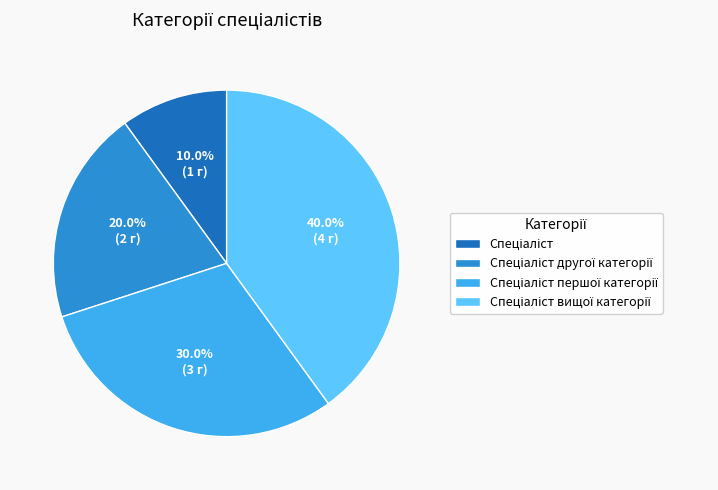

Does any single category account for the majority?

No